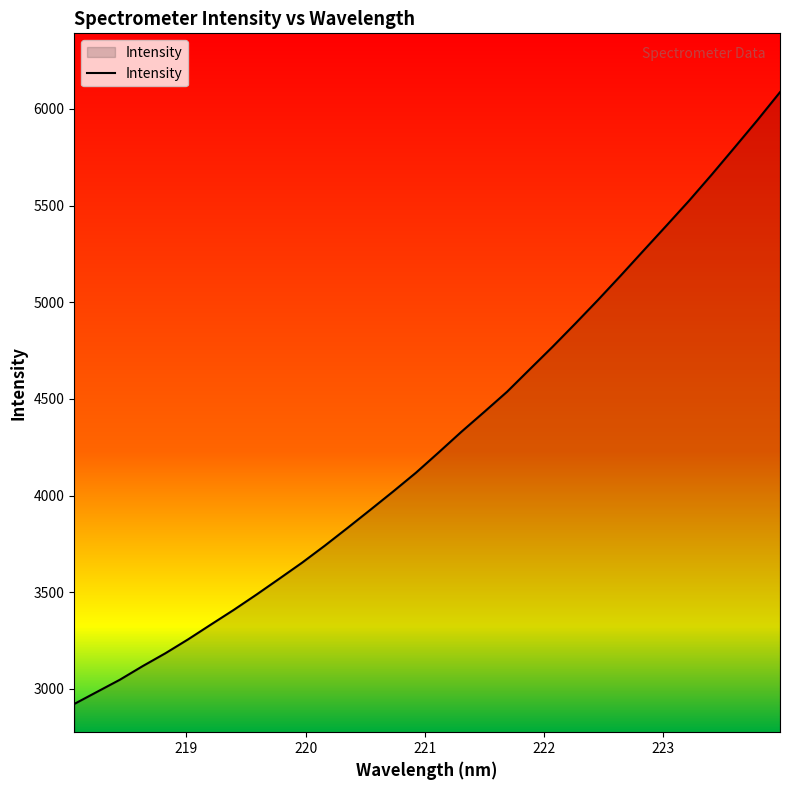

What is the greatest value displayed?

6086.5